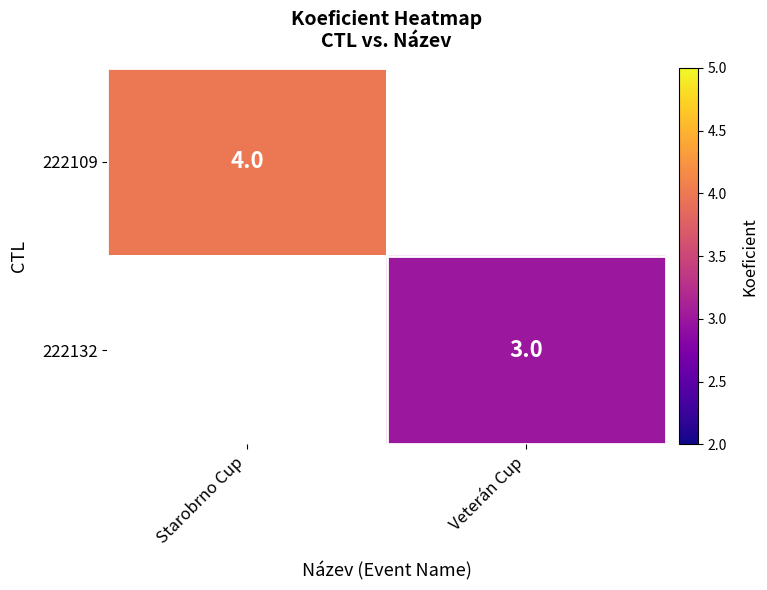

What is the maximum value shown in the chart?

4.0